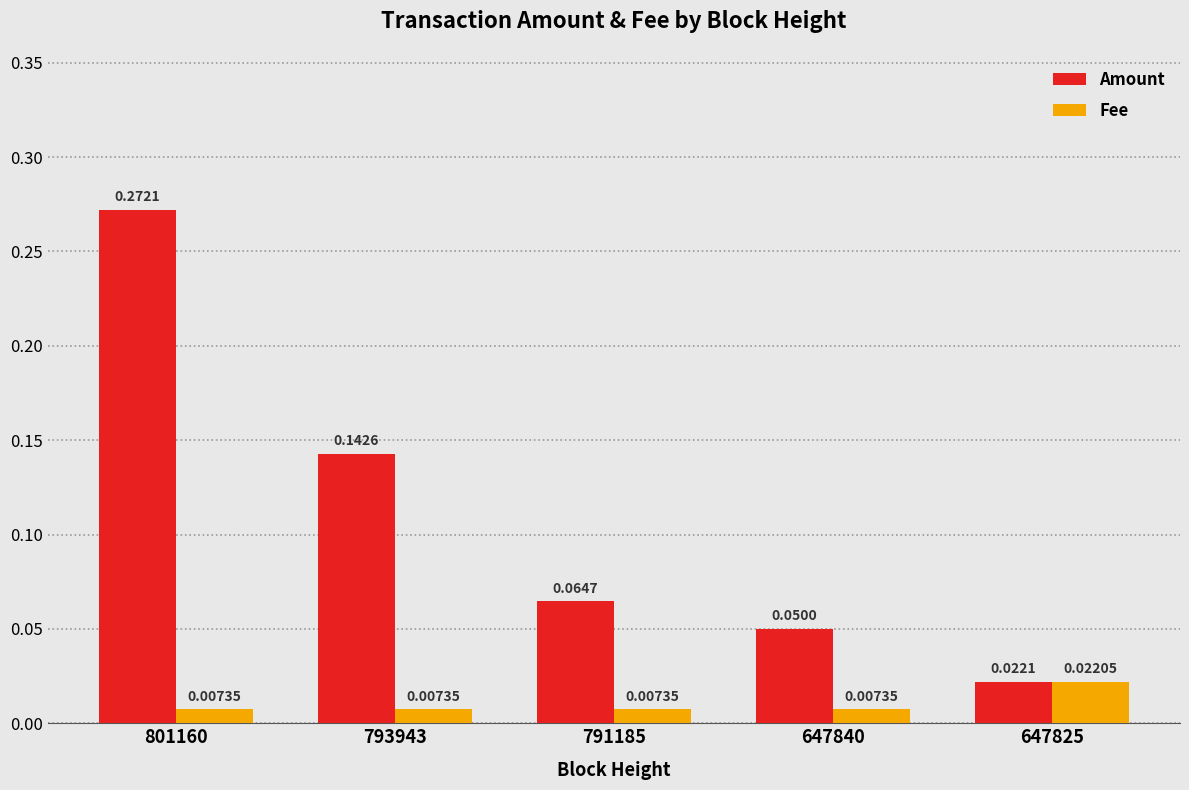

At which category does the chart reach its peak across all series?

801160